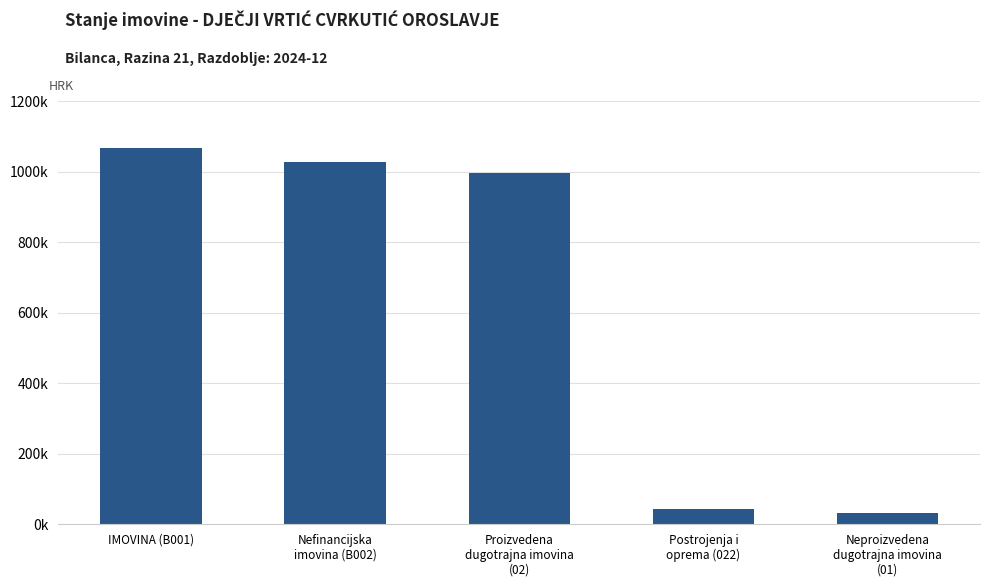

The value at Neproizvedena
dugotrajna imovina
(01) is 52431.6. True or false?

False